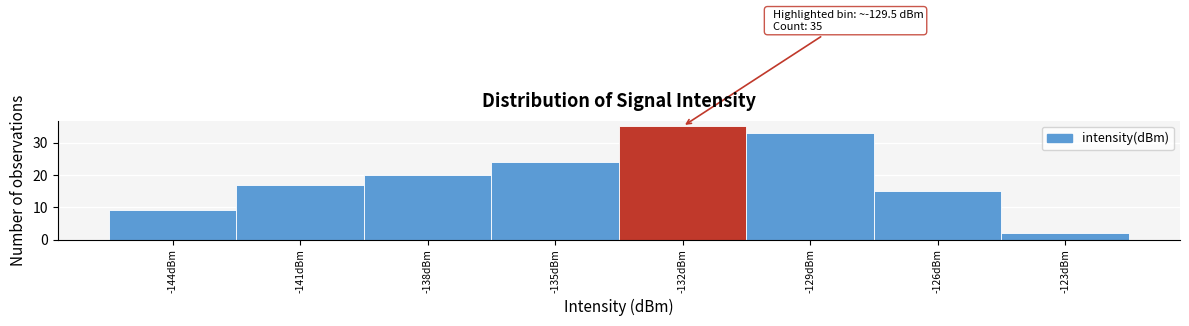

Reading left to right, list all the values displayed in this chart.

-144dBm=9	-141dBm=17	-138dBm=20	-135dBm=24	-132dBm=35	-129dBm=33	-126dBm=15	-123dBm=2